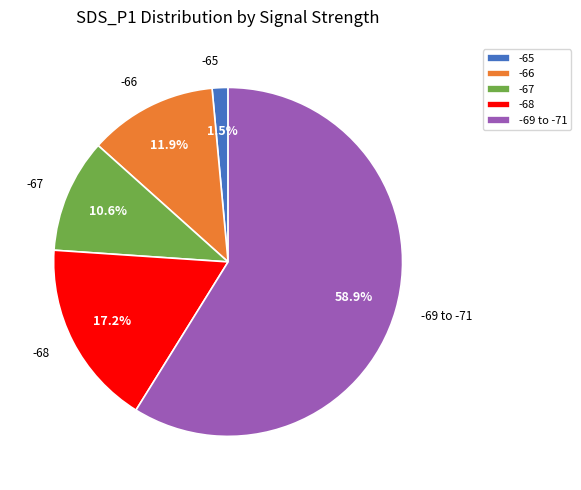

To the nearest percent, what is the average slice percentage?

20%